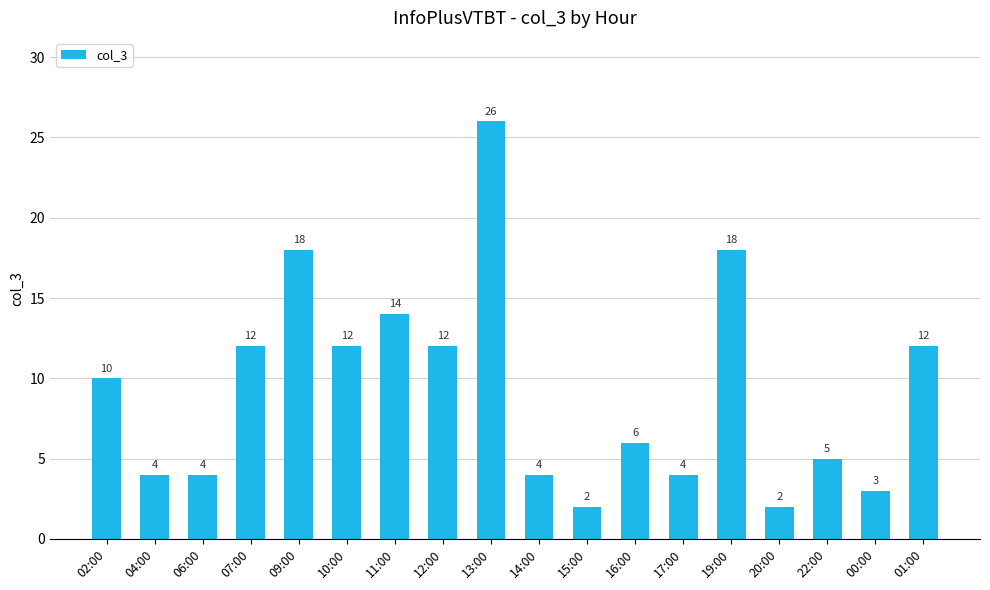

Does the chart contain stacked bars?

No